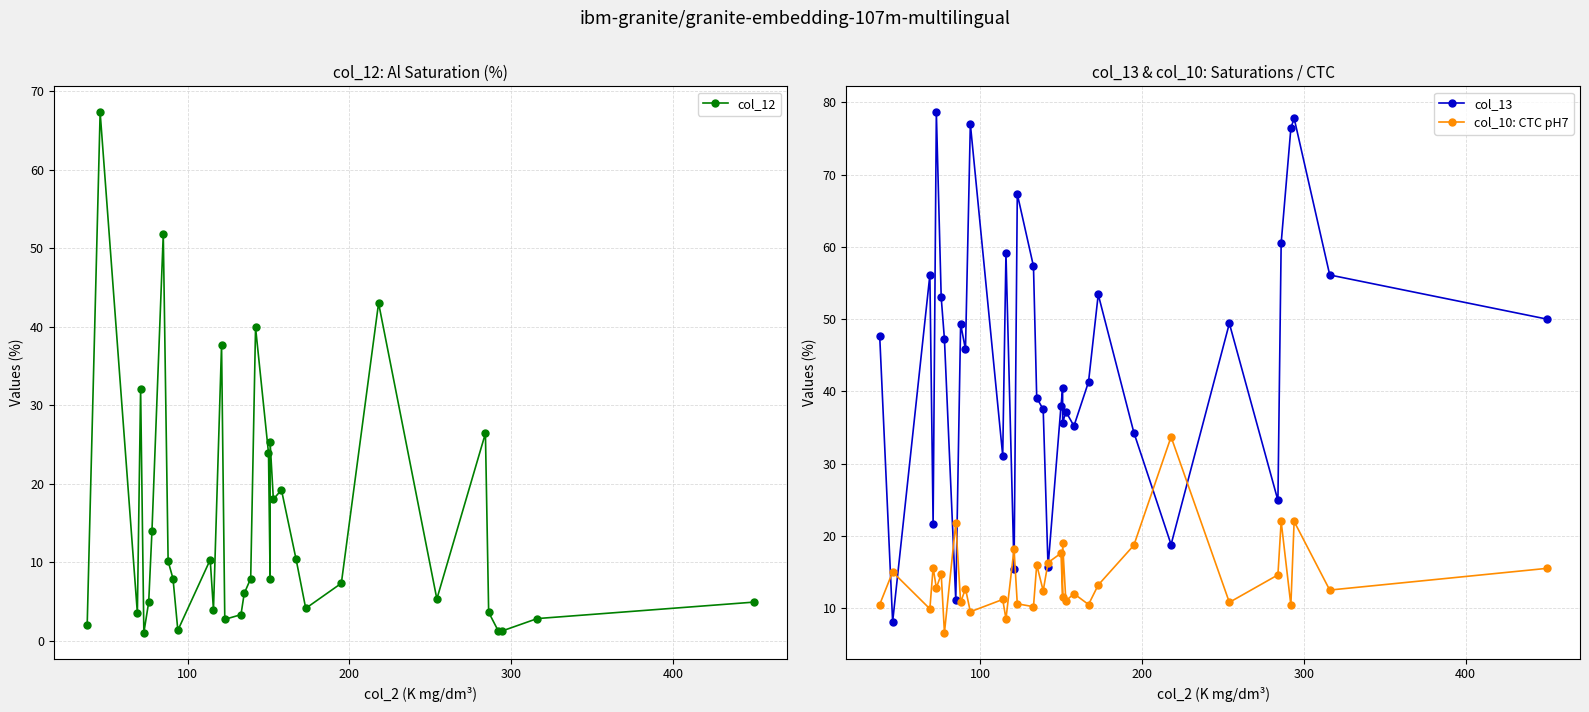

Is the value of col_13 at 17 greater than the value of col_12 at 29?

Yes